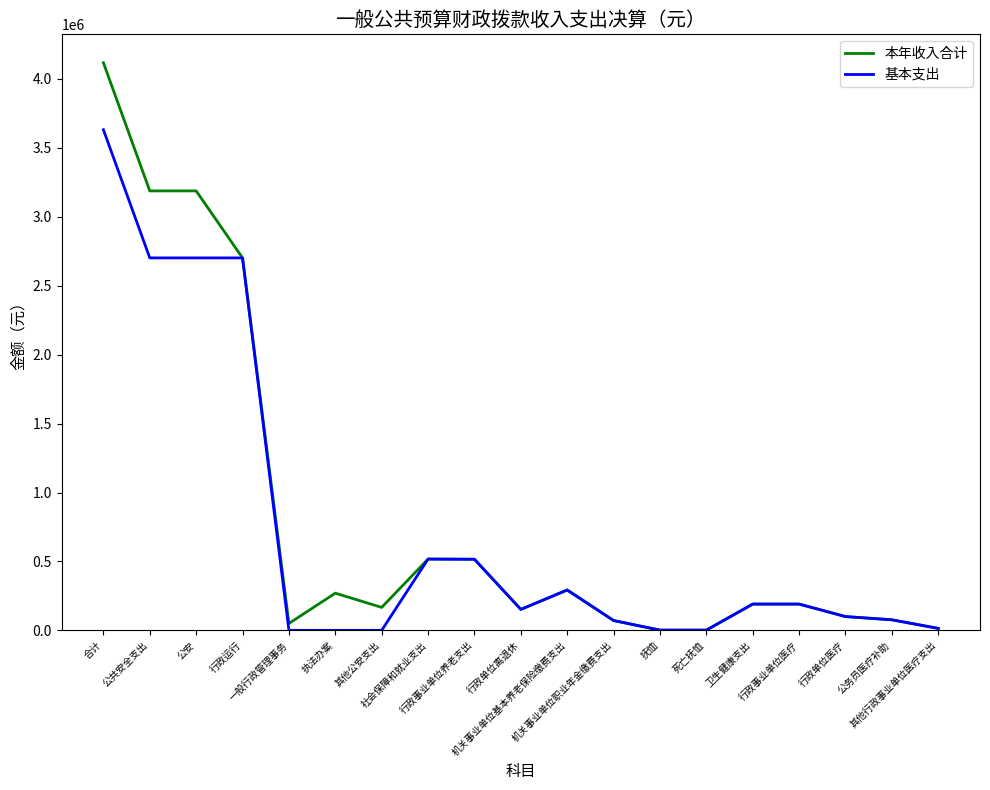

At how many categories does at least one series exceed 2806977?

3